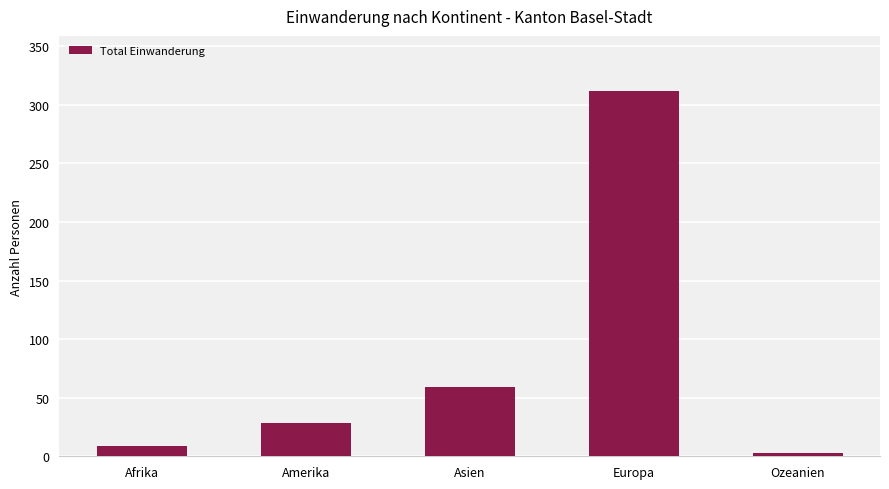

Reading left to right, list all the values displayed in this chart.

9	28	59	312	3